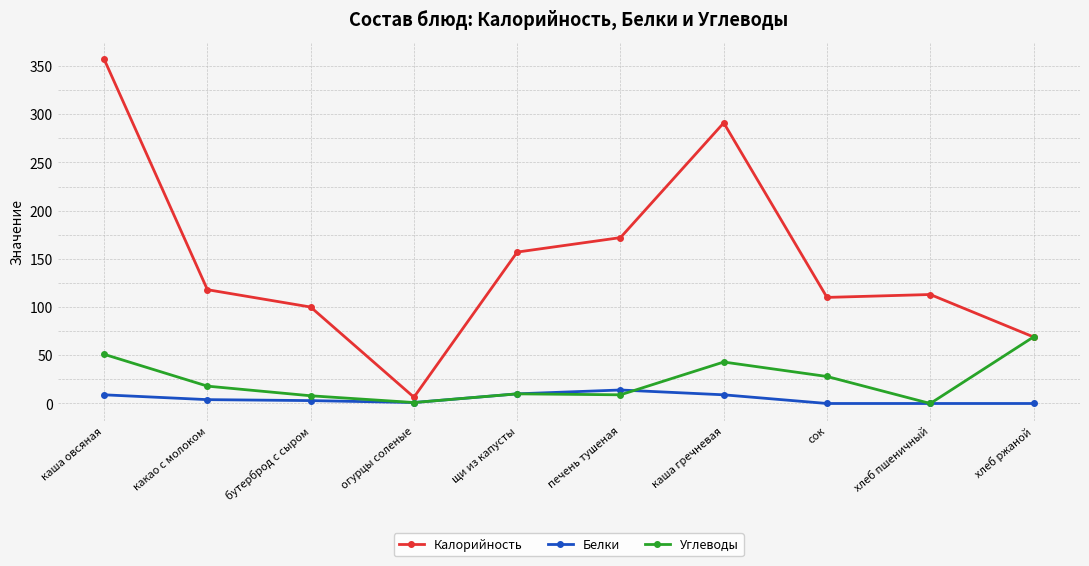

Which series has the largest total across all categories?

Калорийность